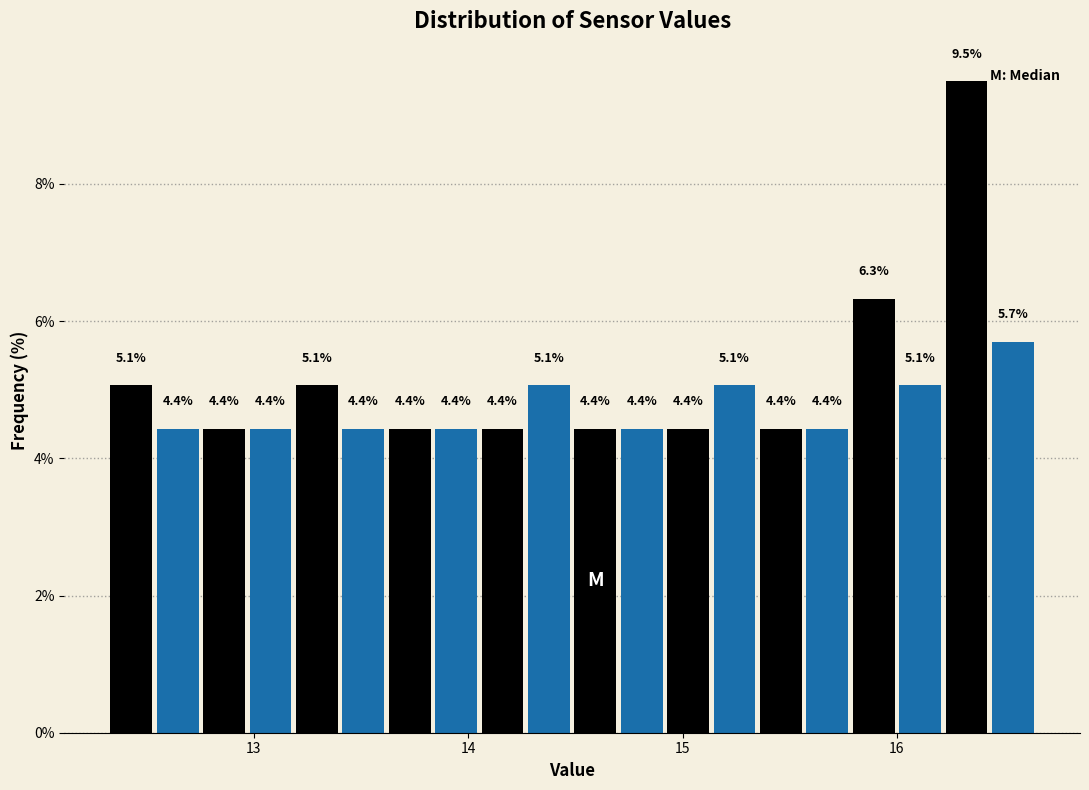

Read against the x-axis, roughly where is the centre of the tallest bar?

16.3